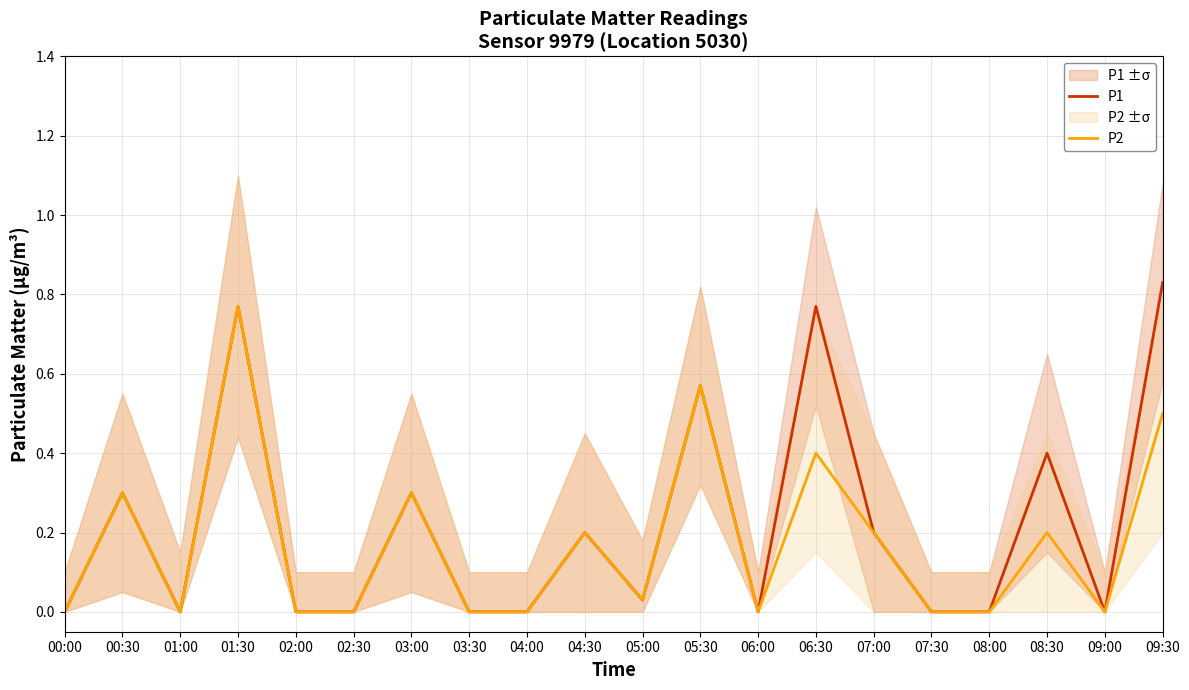

What are all the series names shown in the legend?

P1, P2